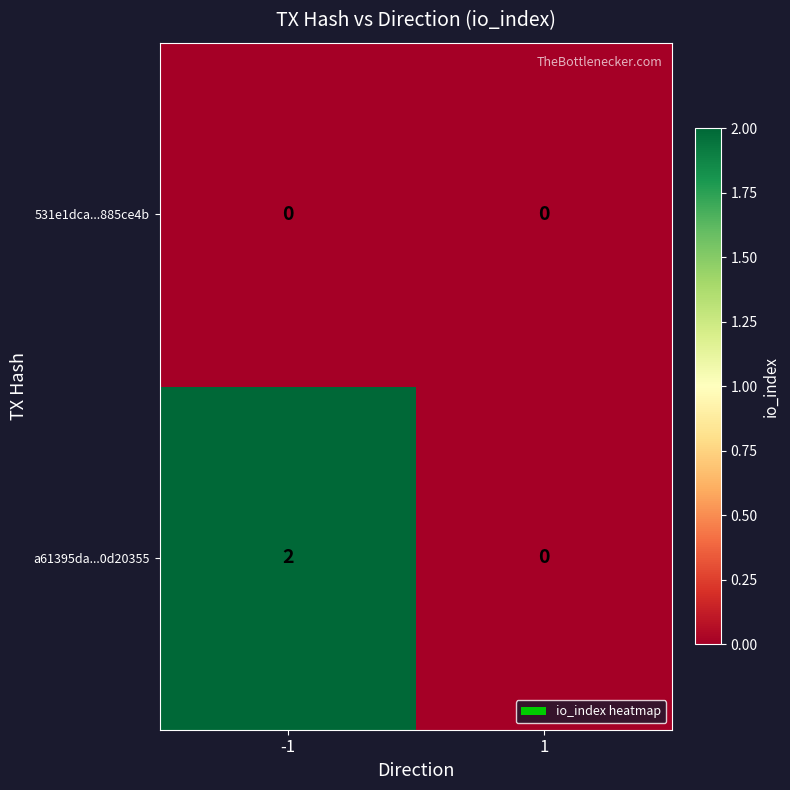

Reading left to right, what are all the values shown in this chart?

531e1dca...885ce4b: 0	0
a61395da...0d20355: 2	0